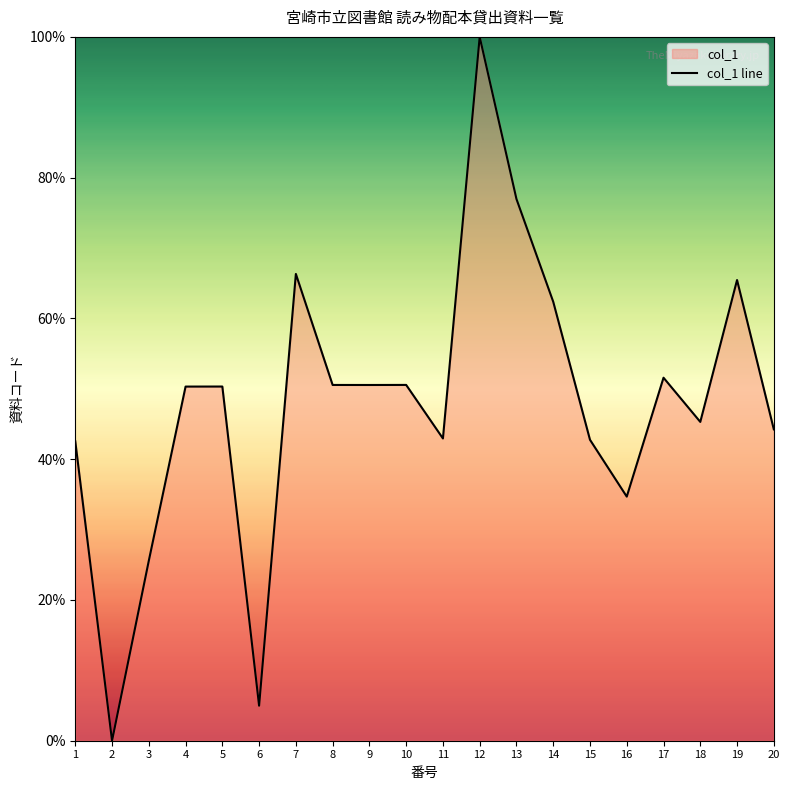

Where is the first local minimum?

2